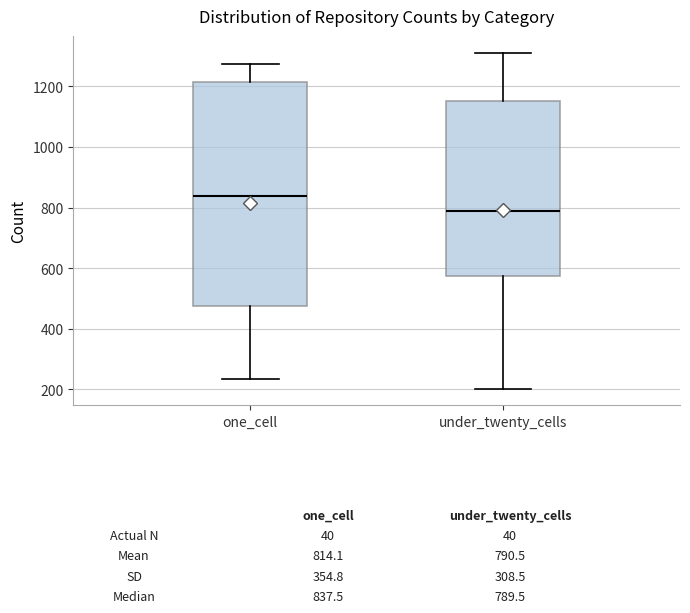

Where is the lower edge of the box for under_twenty_cells on the y-axis? The values are not printed on the chart, so give them approximately, as read against the axis.

580